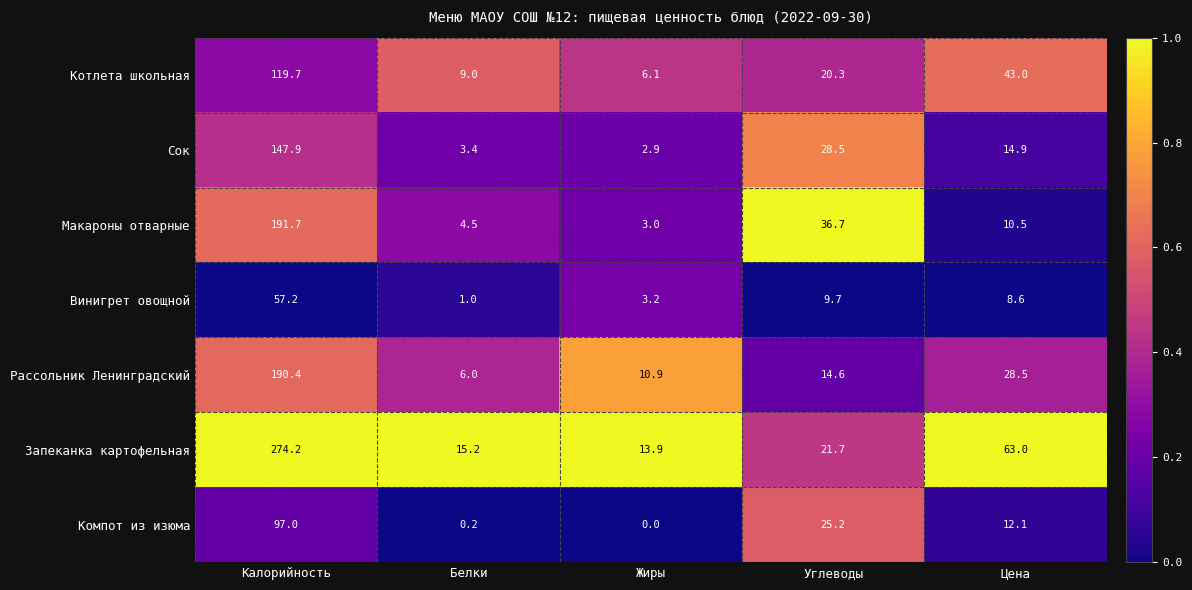

Which series has the widest spread of values?

Запеканка картофельная